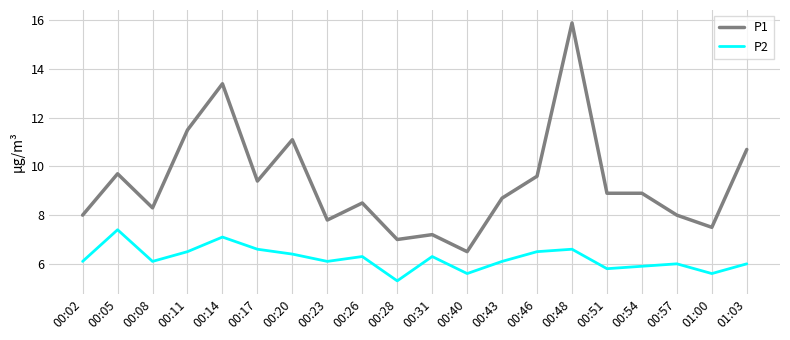

What is the spread (max minus min) of values at 00:05?

2.3